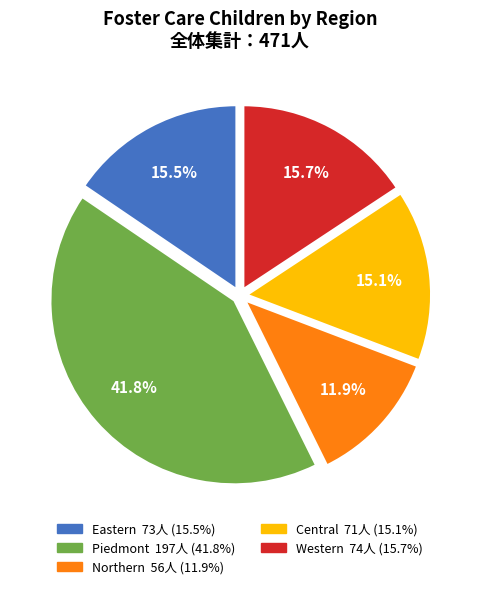

Is there a majority slice in this chart?

No